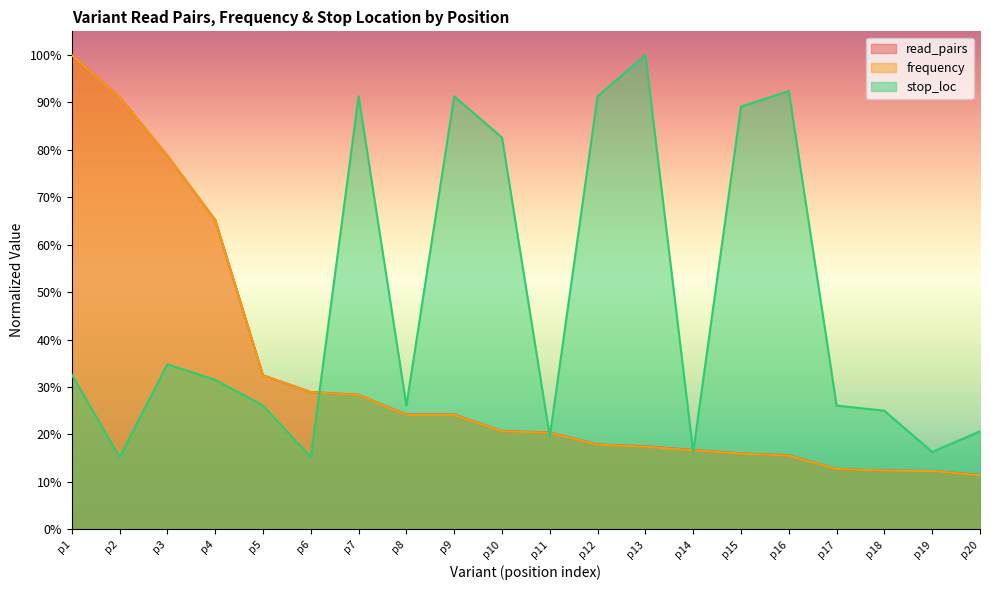

What is the approximate value of read_pairs at p15?

0.2